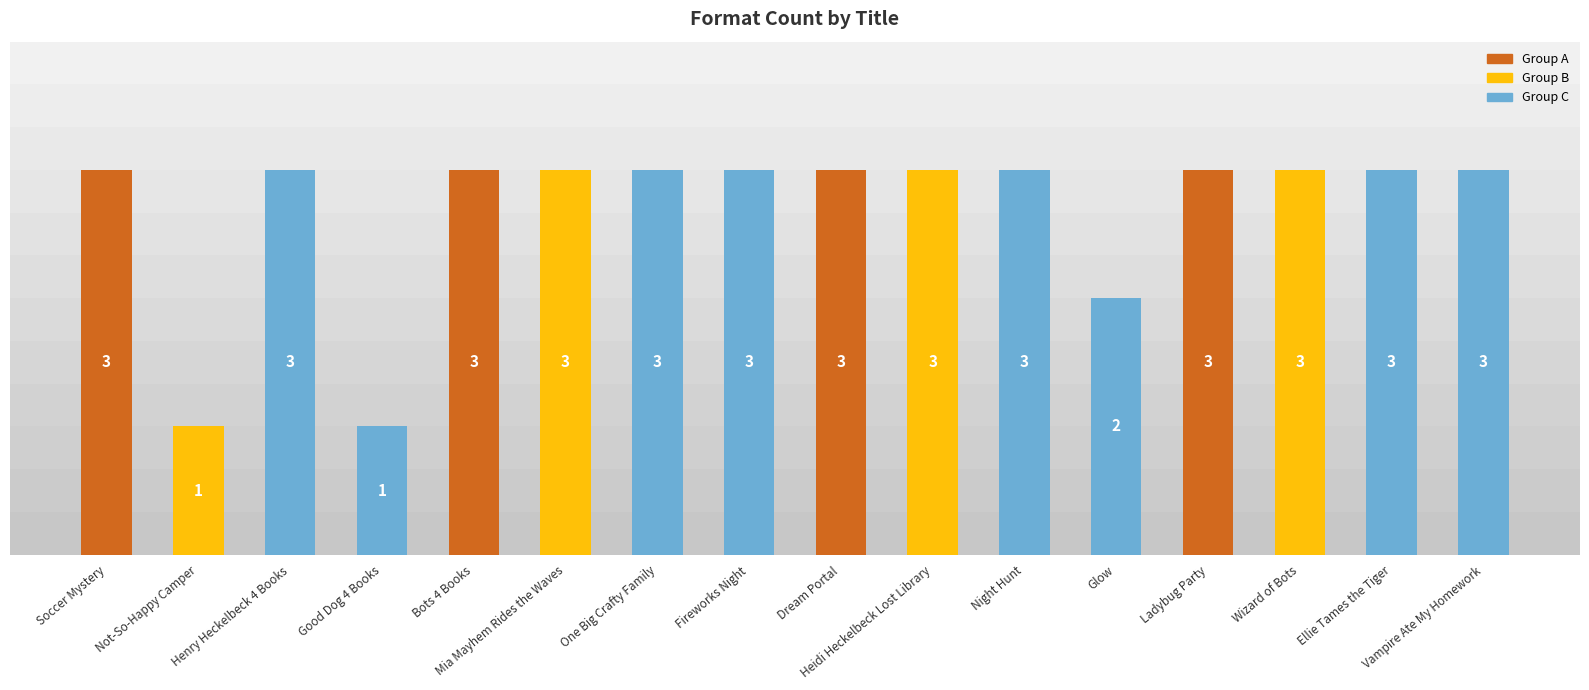

What position from the left is Not-So-Happy Camper?

2